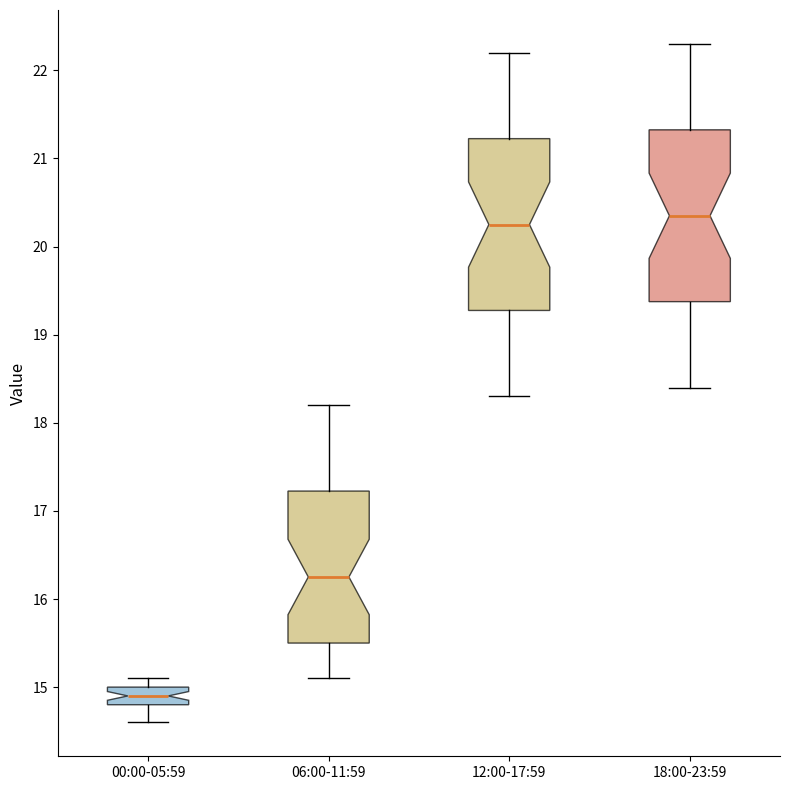

Where does the median line of the box for 00:00-05:59 sit on the y-axis? The values are not printed on the chart, so give them approximately, as read against the axis.

14.9